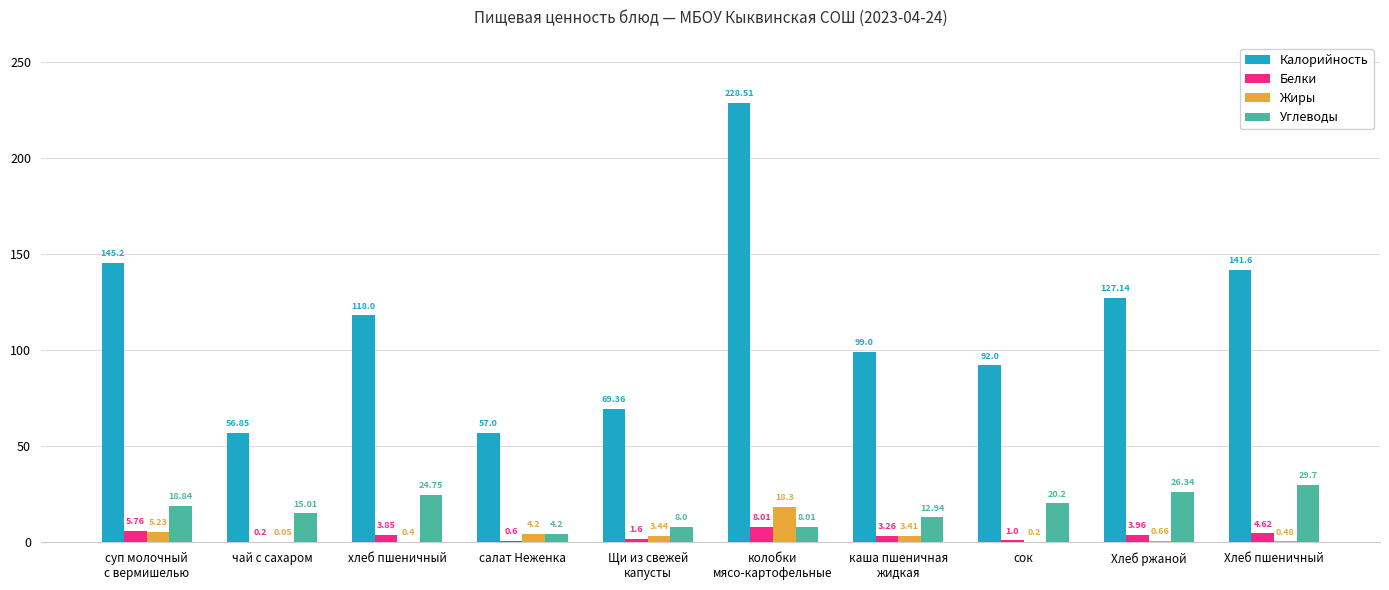

At which label is Калорийность closest to 142?

Хлеб пшеничный